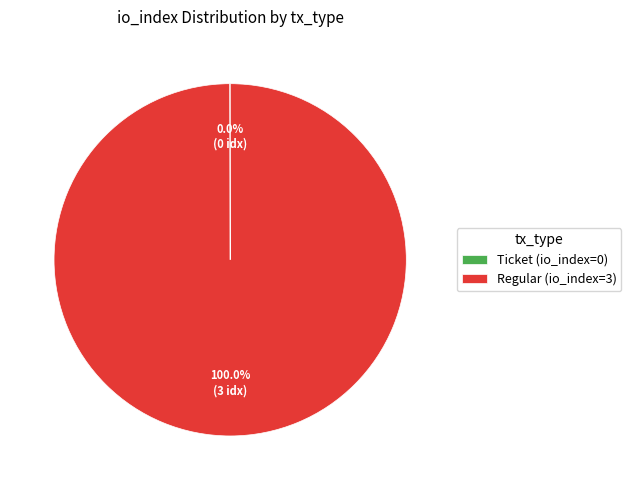

Which category accounts for the majority?

Regular (io_index=3)